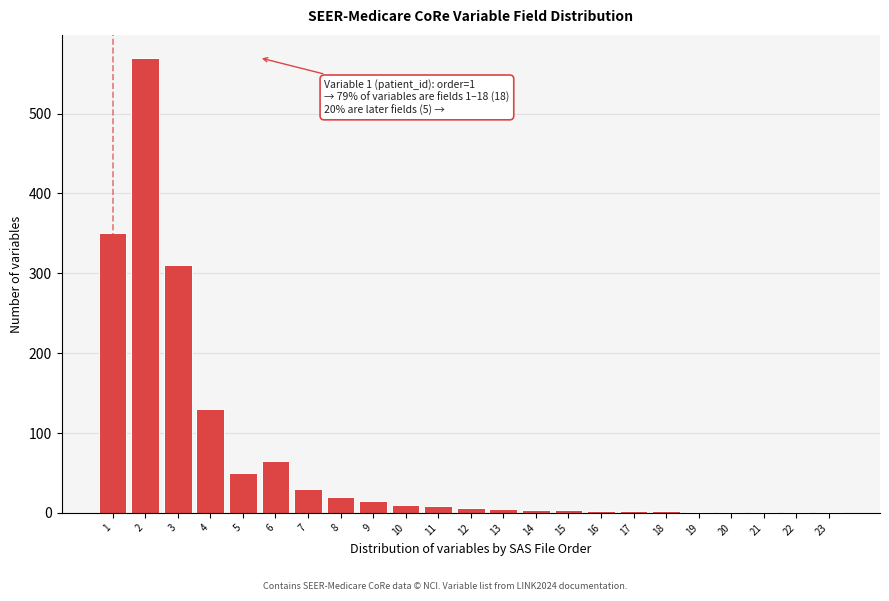

Is it true that the value at 3 is 449?

False